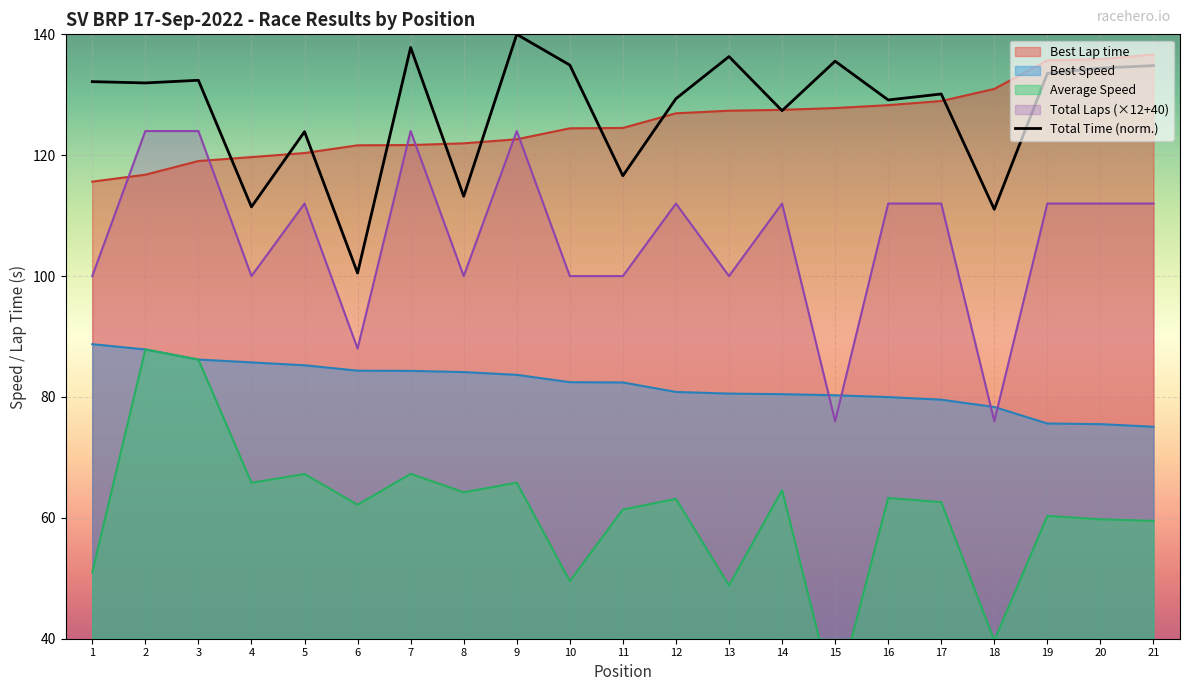

The value of Total Time (norm.) at 19 is 133.5. True or false?

True